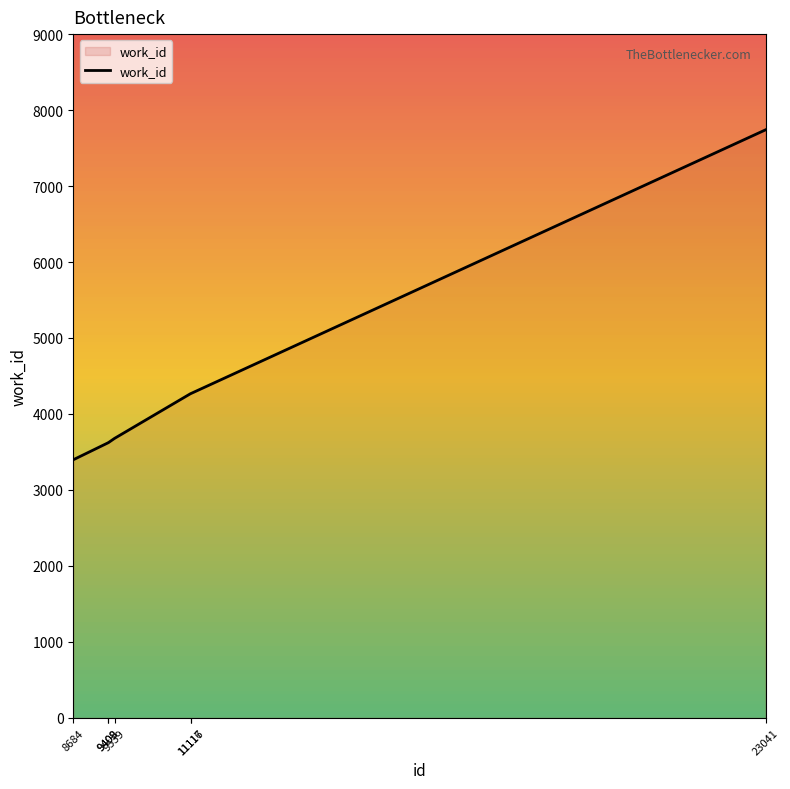

Rank the categories by value from lowest to highest.

8684, 9408, 9409, 9539, 11116, 11117, 23041